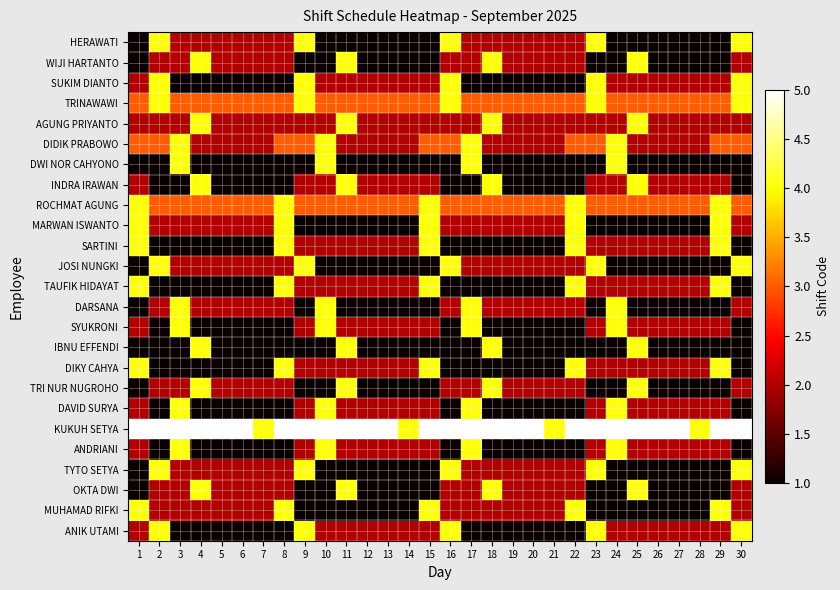

Reading right to left, what are all the values shown in this chart?

HERAWATI: 30=4	29=1	28=1	27=1	26=1	25=1	24=1	23=4	22=2	21=2	20=2	19=2	18=2	17=2	16=4	15=1	14=1	13=1	12=1	11=1	10=1	9=4	8=2	7=2	6=2	5=2	4=2	3=2	2=4	1=1
WIJI HARTANTO: 30=2	29=1	28=1	27=1	26=1	25=4	24=1	23=1	22=2	21=2	20=2	19=2	18=4	17=2	16=2	15=1	14=1	13=1	12=1	11=4	10=1	9=1	8=2	7=2	6=2	5=2	4=4	3=2	2=2	1=1
SUKIM DIANTO: 30=4	29=2	28=2	27=2	26=2	25=2	24=2	23=4	22=1	21=1	20=1	19=1	18=1	17=1	16=4	15=2	14=2	13=2	12=2	11=2	10=2	9=4	8=1	7=1	6=1	5=1	4=1	3=1	2=4	1=2
TRINAWAWI: 30=4	29=3	28=3	27=3	26=3	25=3	24=3	23=4	22=3	21=3	20=3	19=3	18=3	17=3	16=4	15=3	14=3	13=3	12=3	11=3	10=3	9=4	8=3	7=3	6=3	5=3	4=3	3=3	2=4	1=3
AGUNG PRIYANTO: 30=2	29=2	28=2	27=2	26=2	25=4	24=2	23=2	22=2	21=2	20=2	19=2	18=4	17=2	16=2	15=2	14=2	13=2	12=2	11=4	10=2	9=2	8=2	7=2	6=2	5=2	4=4	3=2	2=2	1=2
DIDIK PRABOWO: 30=3	29=3	28=2	27=2	26=2	25=2	24=4	23=3	22=3	21=2	20=2	19=2	18=2	17=4	16=3	15=3	14=2	13=2	12=2	11=2	10=4	9=3	8=3	7=2	6=2	5=2	4=2	3=4	2=3	1=3
DWI NOR CAHYONO: 30=1	29=1	28=1	27=1	26=1	25=1	24=4	23=1	22=1	21=1	20=1	19=1	18=1	17=4	16=1	15=1	14=1	13=1	12=1	11=1	10=4	9=1	8=1	7=1	6=1	5=1	4=1	3=4	2=1	1=1
INDRA IRAWAN: 30=1	29=2	28=2	27=2	26=2	25=4	24=2	23=2	22=1	21=1	20=1	19=1	18=4	17=1	16=1	15=2	14=2	13=2	12=2	11=4	10=2	9=2	8=1	7=1	6=1	5=1	4=4	3=1	2=1	1=2
ROCHMAT AGUNG: 30=3	29=4	28=3	27=3	26=3	25=3	24=3	23=3	22=4	21=3	20=3	19=3	18=3	17=3	16=3	15=4	14=3	13=3	12=3	11=3	10=3	9=3	8=4	7=3	6=3	5=3	4=3	3=3	2=3	1=4
MARWAN ISWANTO: 30=2	29=4	28=1	27=1	26=1	25=1	24=1	23=1	22=4	21=2	20=2	19=2	18=2	17=2	16=2	15=4	14=1	13=1	12=1	11=1	10=1	9=1	8=4	7=2	6=2	5=2	4=2	3=2	2=2	1=4
SARTINI: 30=1	29=4	28=2	27=2	26=2	25=2	24=2	23=2	22=4	21=1	20=1	19=1	18=1	17=1	16=1	15=4	14=2	13=2	12=2	11=2	10=2	9=2	8=4	7=1	6=1	5=1	4=1	3=1	2=1	1=4
JOSI NUNGKI: 30=4	29=1	28=1	27=1	26=1	25=1	24=1	23=4	22=2	21=2	20=2	19=2	18=2	17=2	16=4	15=1	14=1	13=1	12=1	11=1	10=1	9=4	8=2	7=2	6=2	5=2	4=2	3=2	2=4	1=1
TAUFIK HIDAYAT: 30=1	29=4	28=2	27=2	26=2	25=2	24=2	23=2	22=4	21=1	20=1	19=1	18=1	17=1	16=1	15=4	14=2	13=2	12=2	11=2	10=2	9=2	8=4	7=1	6=1	5=1	4=1	3=1	2=1	1=4
DARSANA: 30=2	29=1	28=1	27=1	26=1	25=1	24=4	23=1	22=2	21=2	20=2	19=2	18=2	17=4	16=2	15=1	14=1	13=1	12=1	11=1	10=4	9=1	8=2	7=2	6=2	5=2	4=2	3=4	2=2	1=1
SYUKRONI: 30=1	29=2	28=2	27=2	26=2	25=2	24=4	23=2	22=1	21=1	20=1	19=1	18=1	17=4	16=1	15=2	14=2	13=2	12=2	11=2	10=4	9=2	8=1	7=1	6=1	5=1	4=1	3=4	2=1	1=2
IBNU EFFENDI: 30=1	29=1	28=1	27=1	26=1	25=4	24=1	23=1	22=1	21=1	20=1	19=1	18=4	17=1	16=1	15=1	14=1	13=1	12=1	11=4	10=1	9=1	8=1	7=1	6=1	5=1	4=4	3=1	2=1	1=1
DIKY CAHYA: 30=1	29=4	28=2	27=2	26=2	25=2	24=2	23=2	22=4	21=1	20=1	19=1	18=1	17=1	16=1	15=4	14=2	13=2	12=2	11=2	10=2	9=2	8=4	7=1	6=1	5=1	4=1	3=1	2=1	1=4
TRI NUR NUGROHO: 30=2	29=1	28=1	27=1	26=1	25=4	24=1	23=1	22=2	21=2	20=2	19=2	18=4	17=2	16=2	15=1	14=1	13=1	12=1	11=4	10=1	9=1	8=2	7=2	6=2	5=2	4=4	3=2	2=2	1=1
DAVID SURYA: 30=1	29=2	28=2	27=2	26=2	25=2	24=4	23=2	22=1	21=1	20=1	19=1	18=1	17=4	16=1	15=2	14=2	13=2	12=2	11=2	10=4	9=2	8=1	7=1	6=1	5=1	4=1	3=4	2=1	1=2
KUKUH SETYA: 30=5	29=5	28=4	27=5	26=5	25=5	24=5	23=5	22=5	21=4	20=5	19=5	18=5	17=5	16=5	15=5	14=4	13=5	12=5	11=5	10=5	9=5	8=5	7=4	6=5	5=5	4=5	3=5	2=5	1=5
ANDRIANI: 30=1	29=2	28=2	27=2	26=2	25=2	24=4	23=2	22=1	21=1	20=1	19=1	18=1	17=4	16=1	15=2	14=2	13=2	12=2	11=2	10=4	9=2	8=1	7=1	6=1	5=1	4=1	3=4	2=1	1=2
TYTO SETYA: 30=4	29=1	28=1	27=1	26=1	25=1	24=1	23=4	22=2	21=2	20=2	19=2	18=2	17=2	16=4	15=1	14=1	13=1	12=1	11=1	10=1	9=4	8=2	7=2	6=2	5=2	4=2	3=2	2=4	1=1
OKTA DWI: 30=2	29=1	28=1	27=1	26=1	25=4	24=1	23=1	22=2	21=2	20=2	19=2	18=4	17=2	16=2	15=1	14=1	13=1	12=1	11=4	10=1	9=1	8=2	7=2	6=2	5=2	4=4	3=2	2=2	1=1
MUHAMAD RIFKI: 30=2	29=4	28=1	27=1	26=1	25=1	24=1	23=1	22=4	21=2	20=2	19=2	18=2	17=2	16=2	15=4	14=1	13=1	12=1	11=1	10=1	9=1	8=4	7=2	6=2	5=2	4=2	3=2	2=2	1=4
ANIK UTAMI: 30=4	29=2	28=2	27=2	26=2	25=2	24=2	23=4	22=1	21=1	20=1	19=1	18=1	17=1	16=4	15=2	14=2	13=2	12=2	11=2	10=2	9=4	8=1	7=1	6=1	5=1	4=1	3=1	2=4	1=2